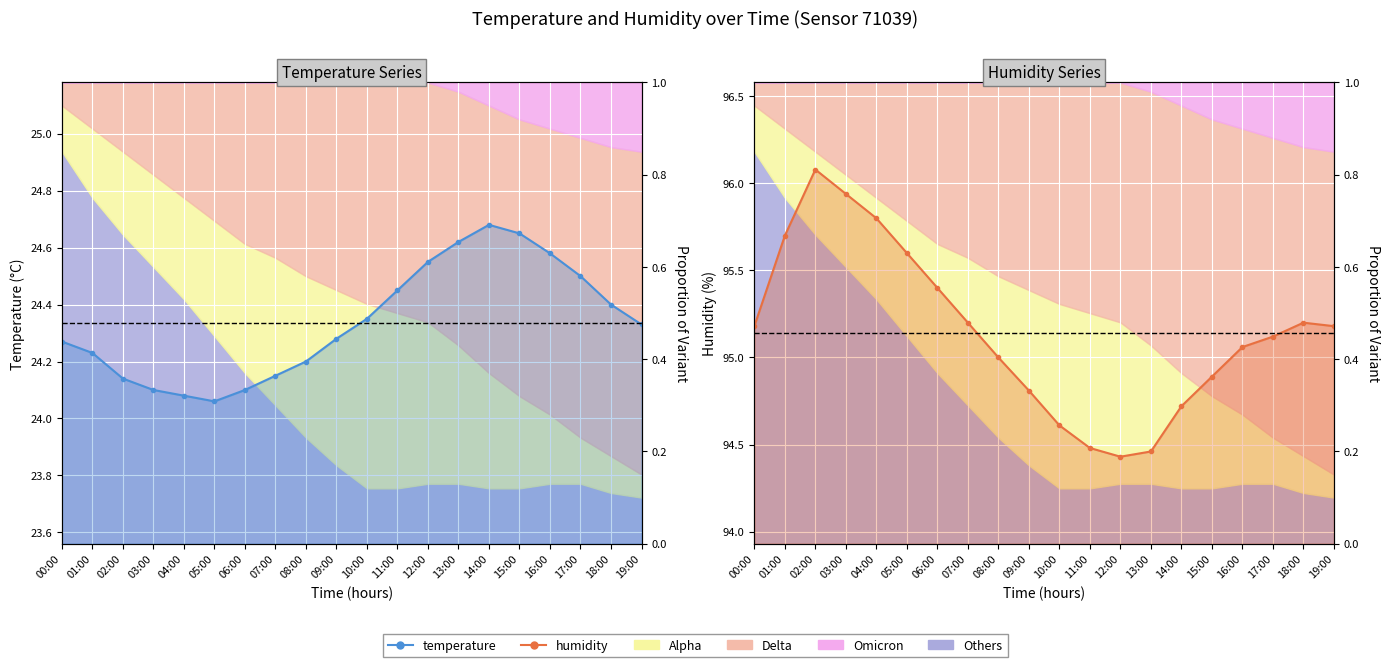

Is the value of humidity at 18:00 greater than the value of temperature at 02:00?

Yes